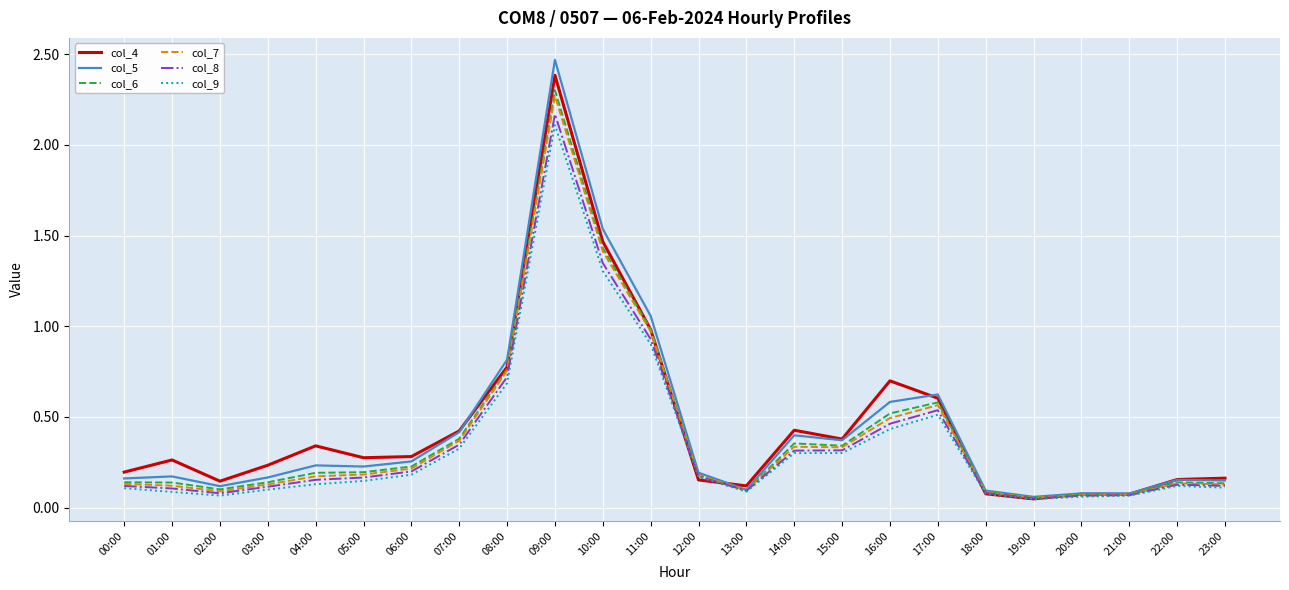

At how many categories does at least one series exceed 1?

3